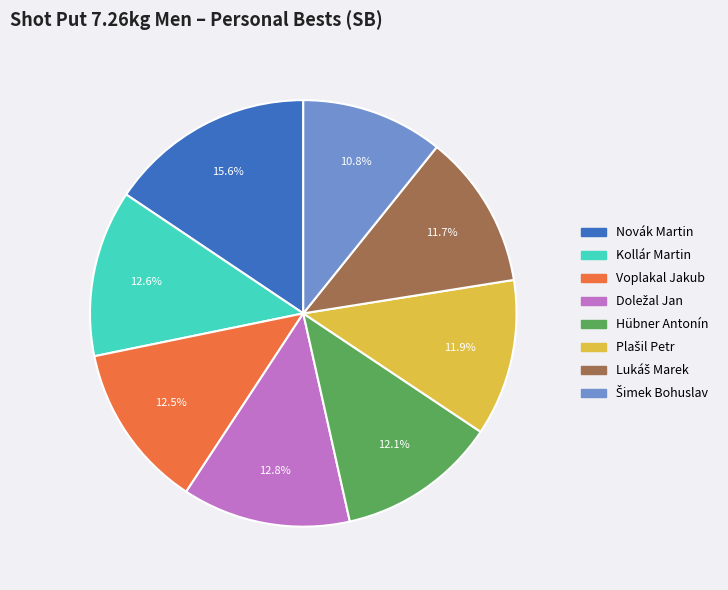

Is there any slice that represents more than half of the pie?

No